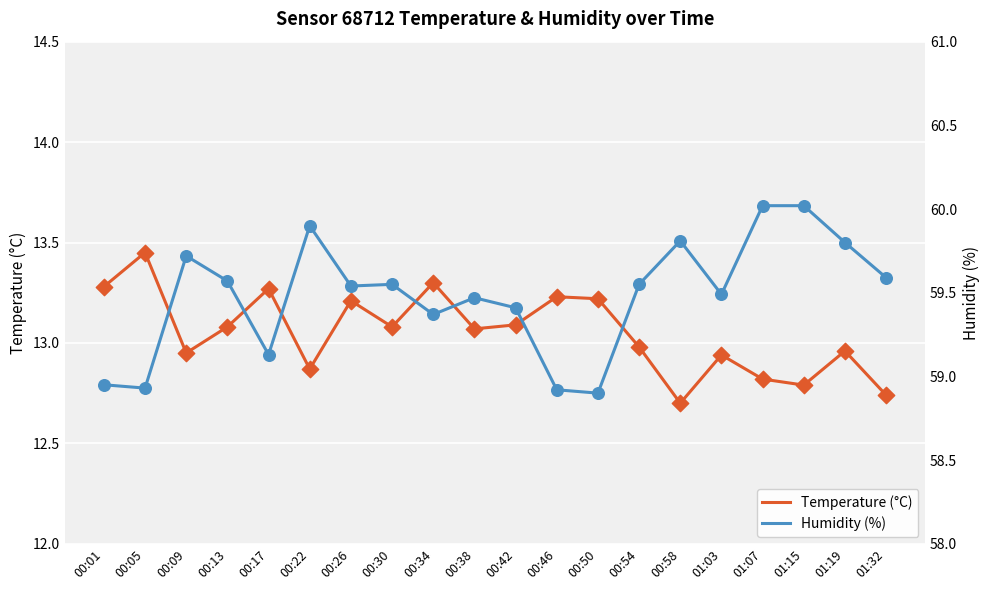

At how many categories does at least one series exceed 44?

20